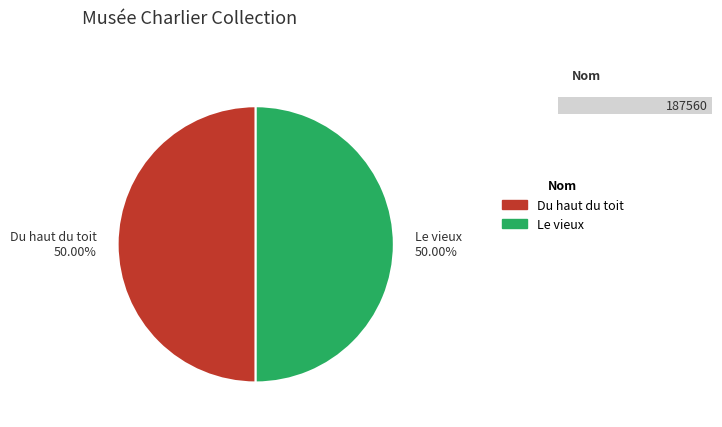

Which category has the smallest portion of the pie?

Du haut du toit